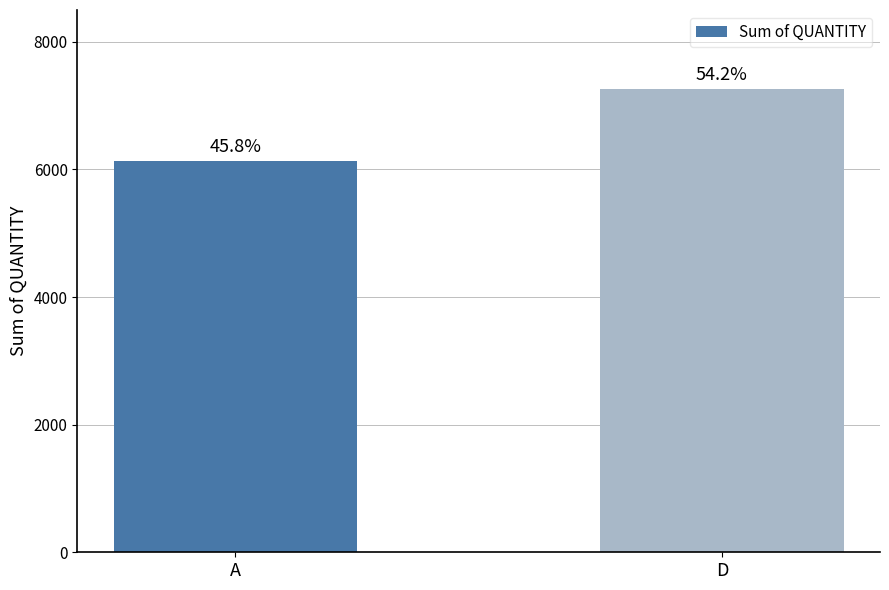

Reading left to right, what are all the values shown in this chart?

A=6135	D=7258